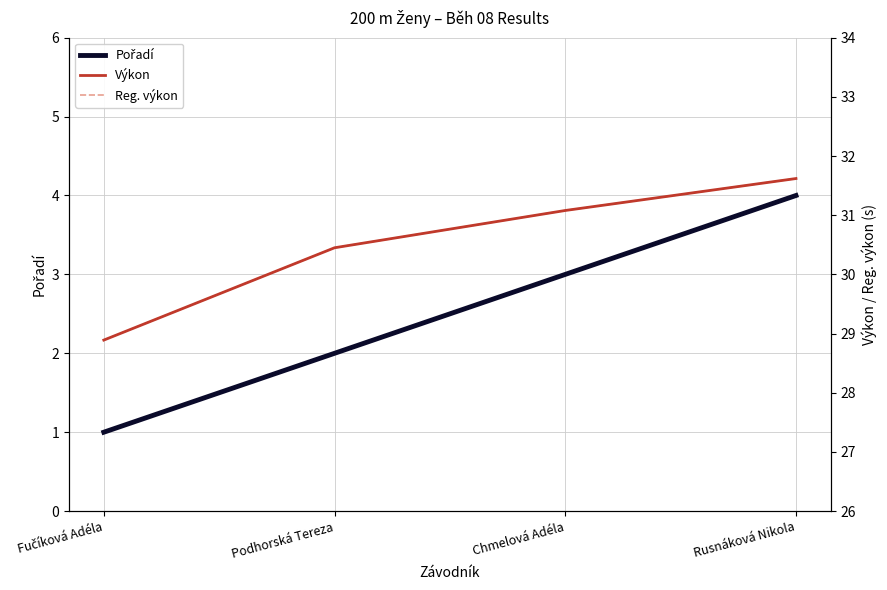

Which series has the largest total across all categories?

Výkon